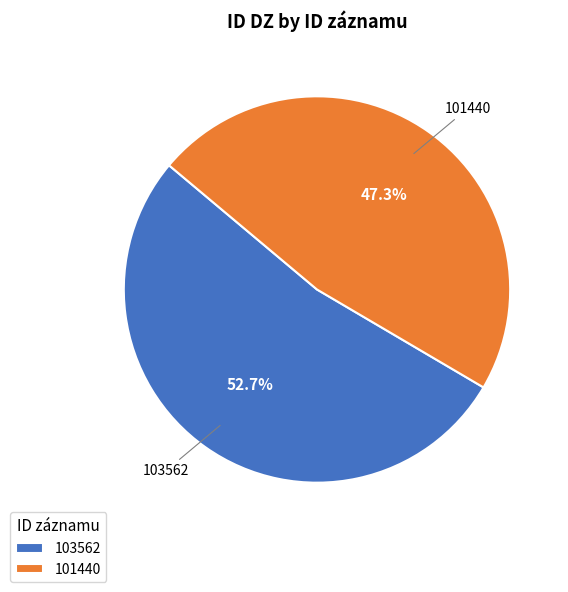

What is the smallest slice in the pie chart?

101440